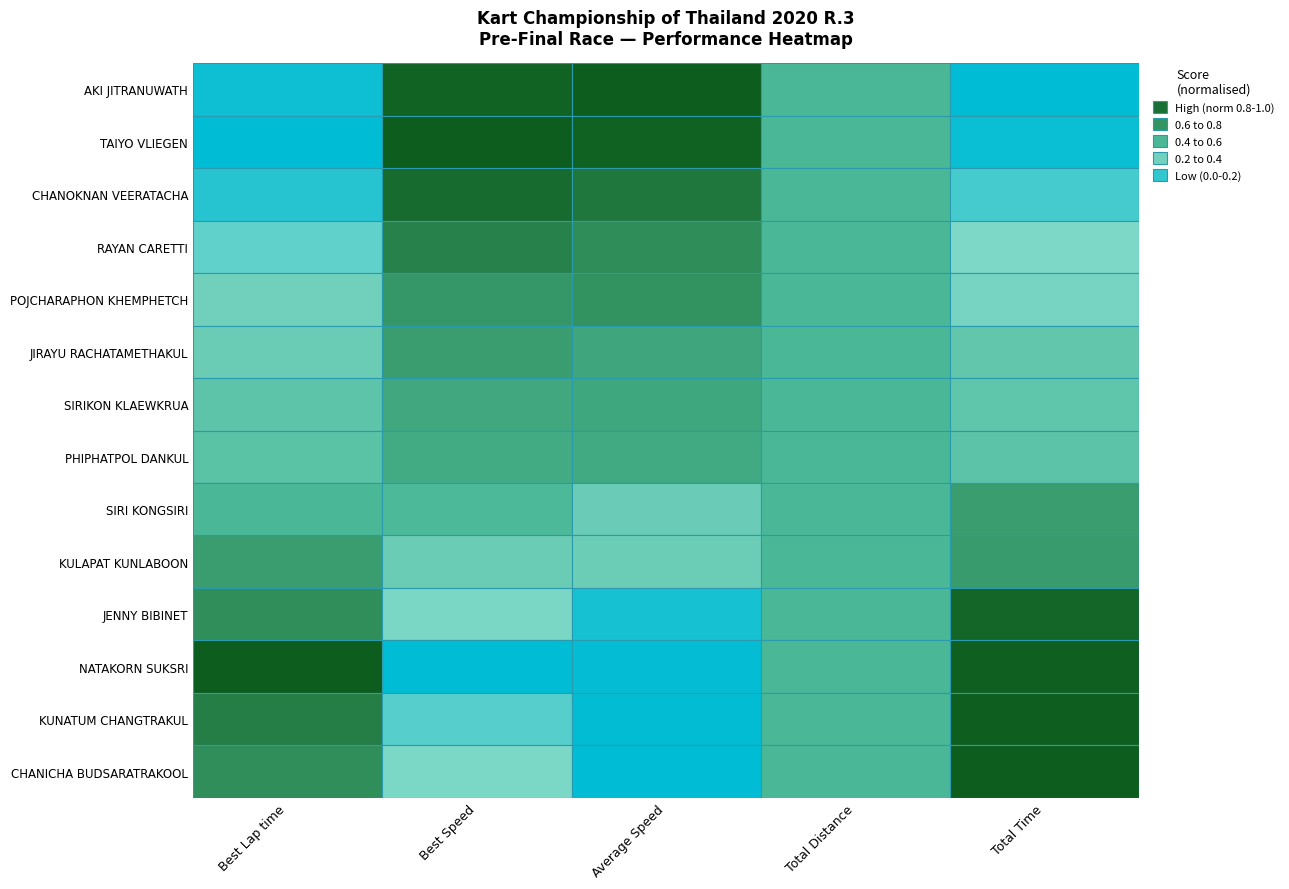

Which series has the widest spread of values?

CHANICHA BUDSARATRAKOOL